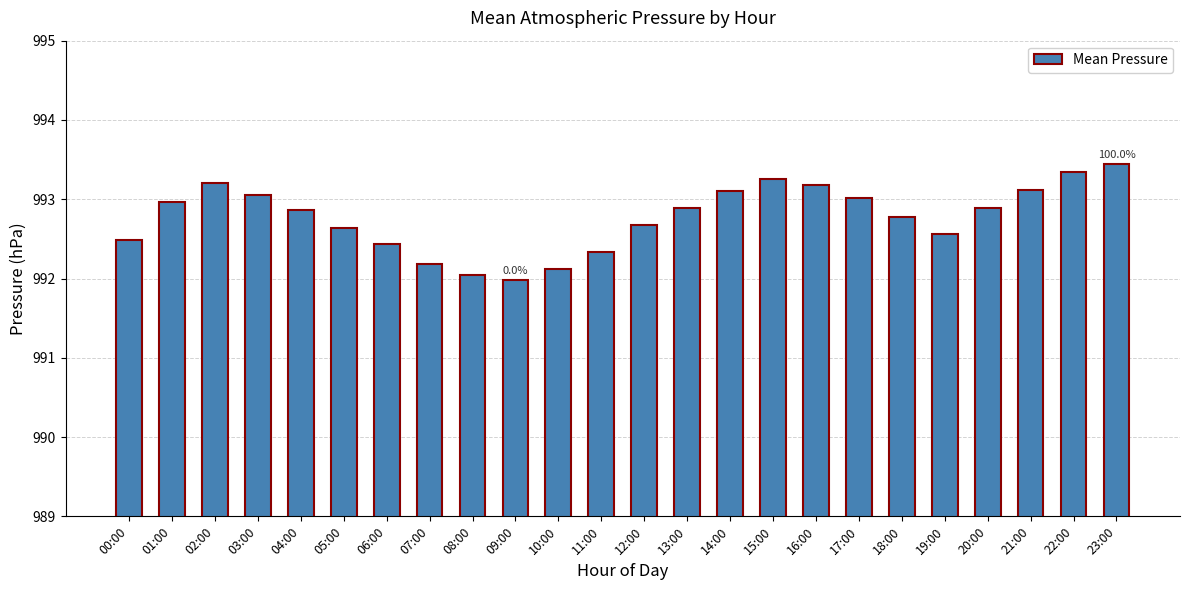

True or false: the data shows 993.5 at 23:00.

True